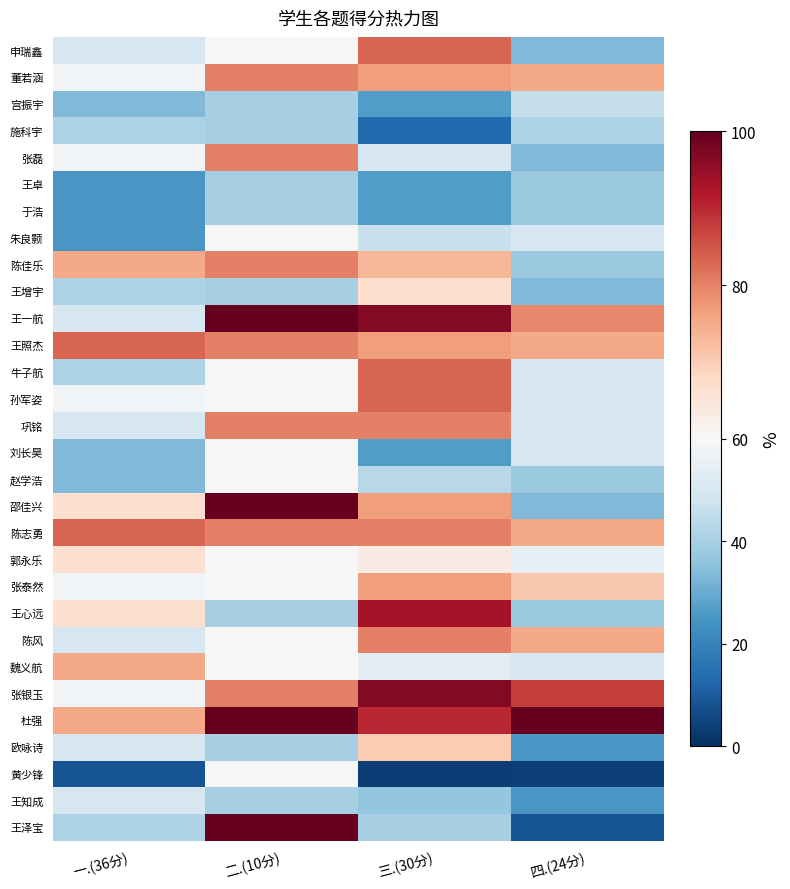

Between 二.(10分) and 一.(36分), which is larger?

二.(10分)